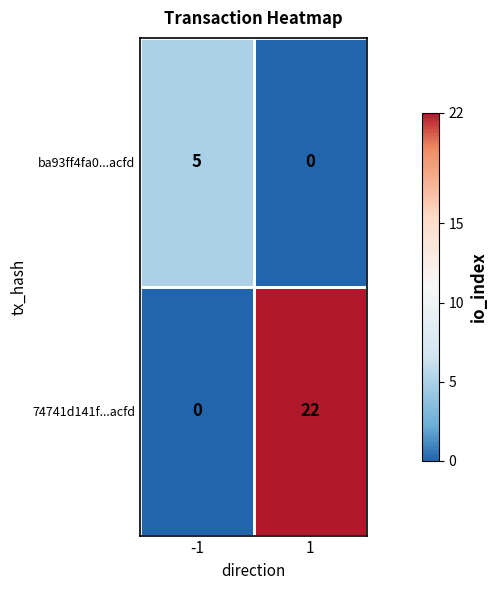

The ba93ff4fa0...acfd series shows 3 at 1. True or false?

False